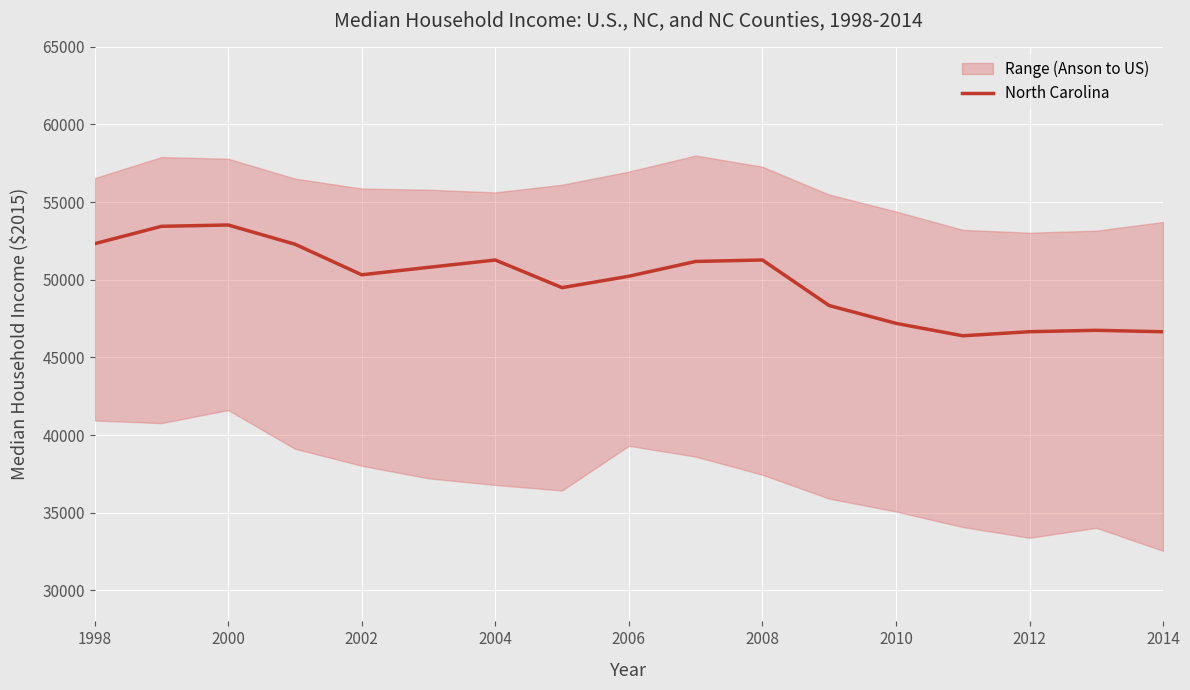

What is the maximum value shown in the chart?

53526.8